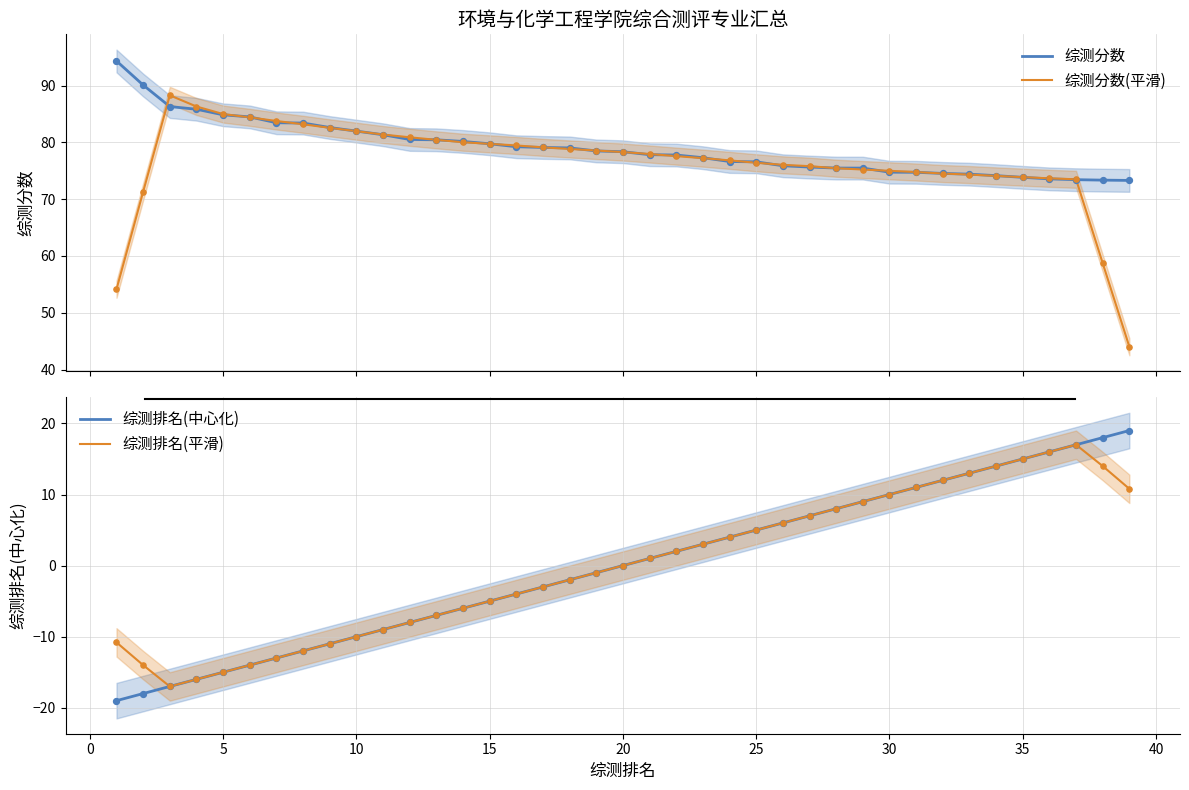

At how many categories does at least one series exceed 57?

39